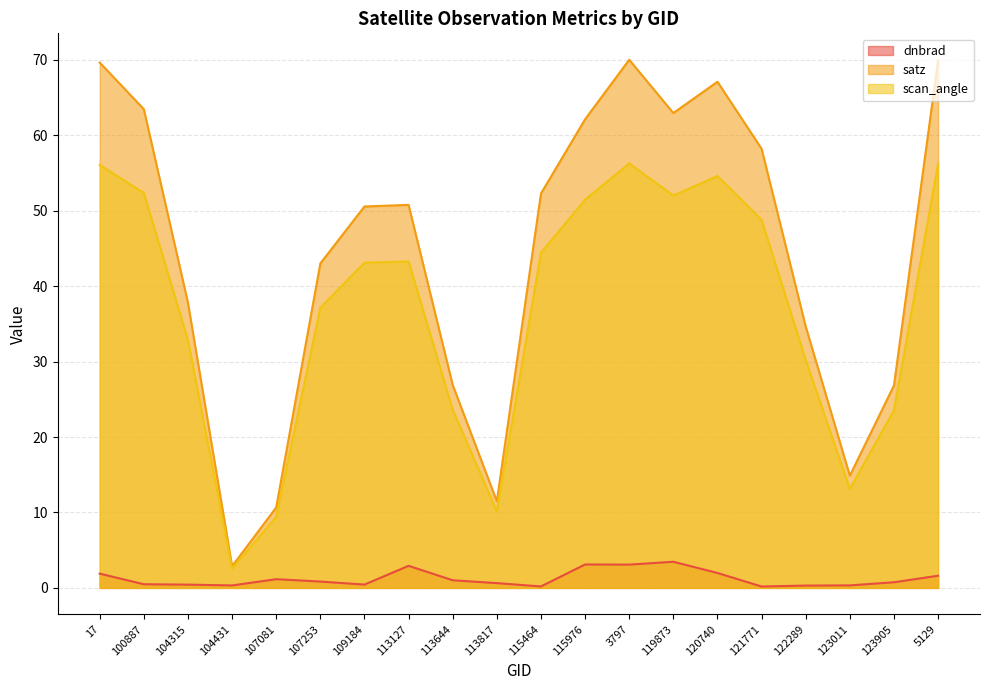

List the series in order of their peak value, highest first.

satz, scan_angle, dnbrad